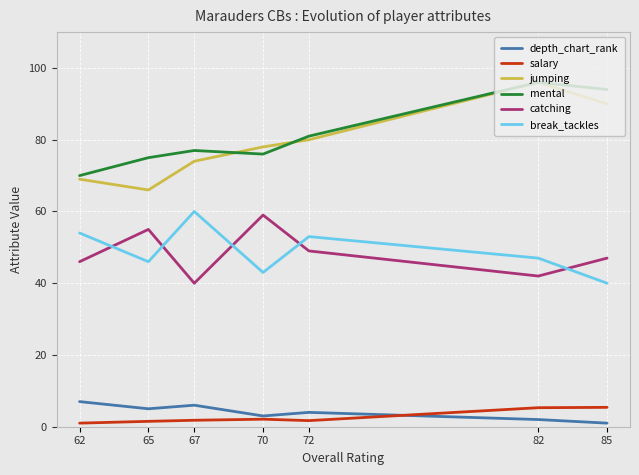

What is the difference between the mental values at 65 and 85?

19.0